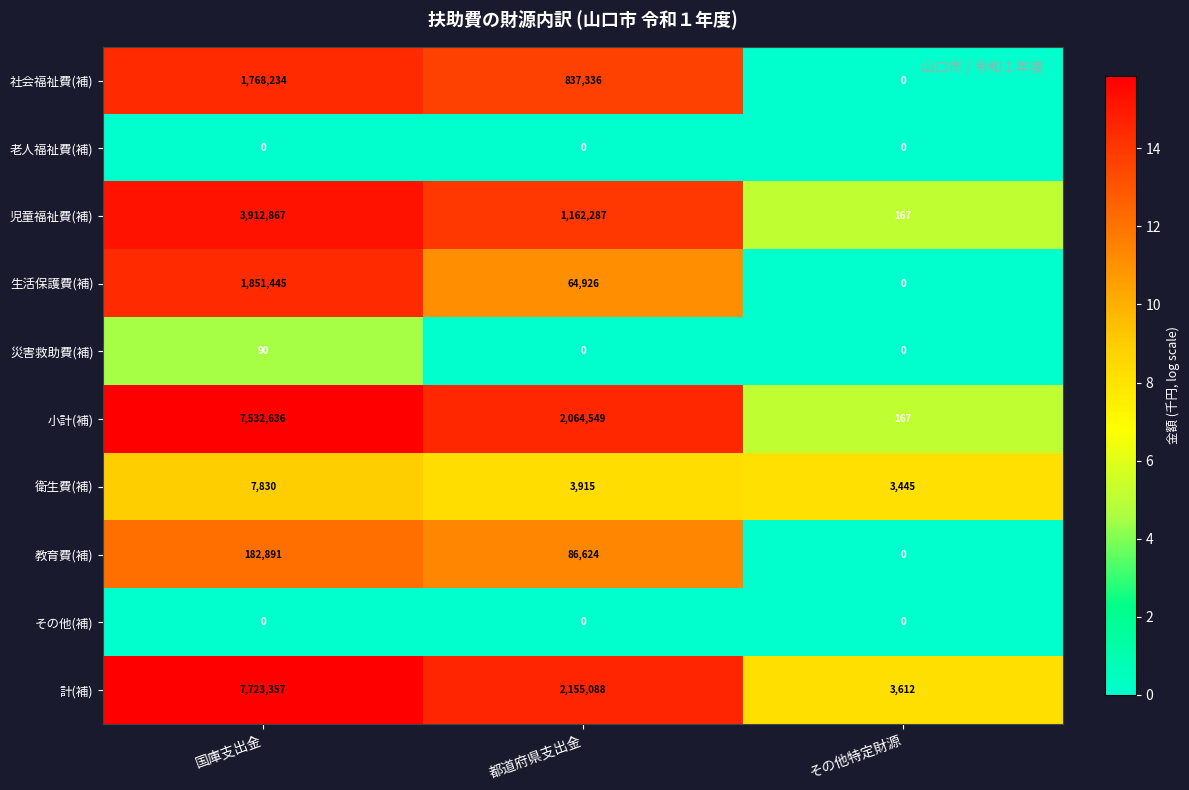

At which category is the sum across all series the highest?

国庫支出金